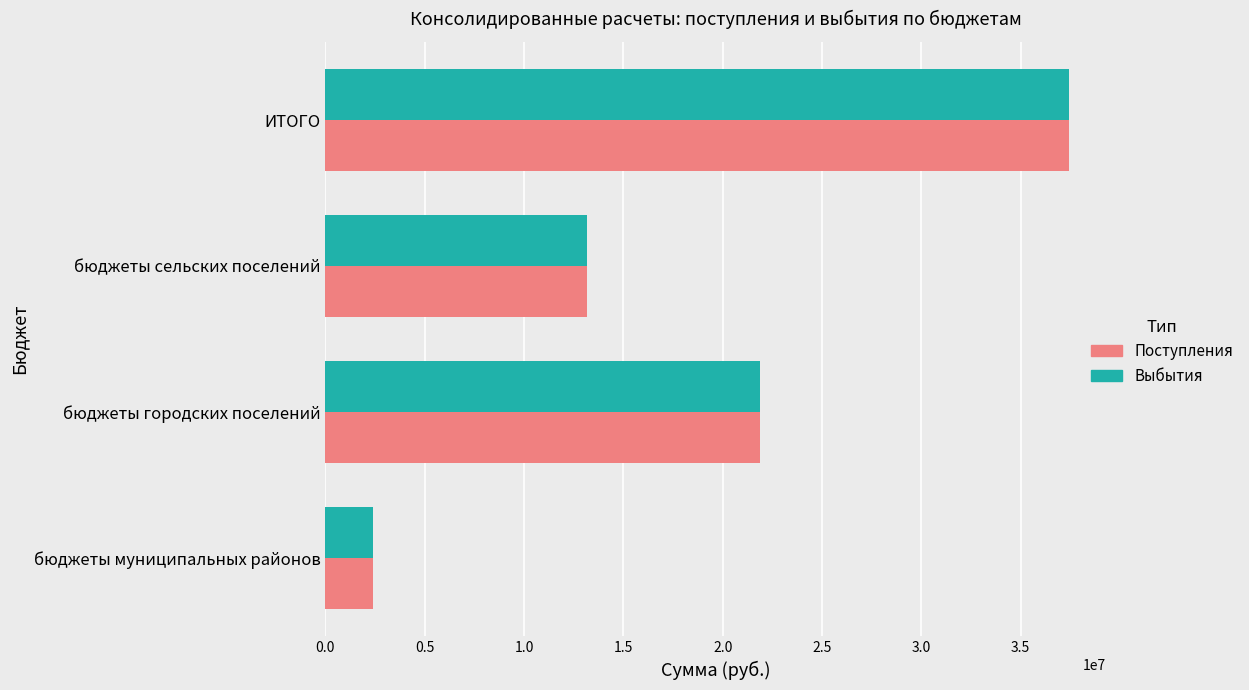

What is the approximate value of Выбытия at бюджеты городских поселений?

21880425.6